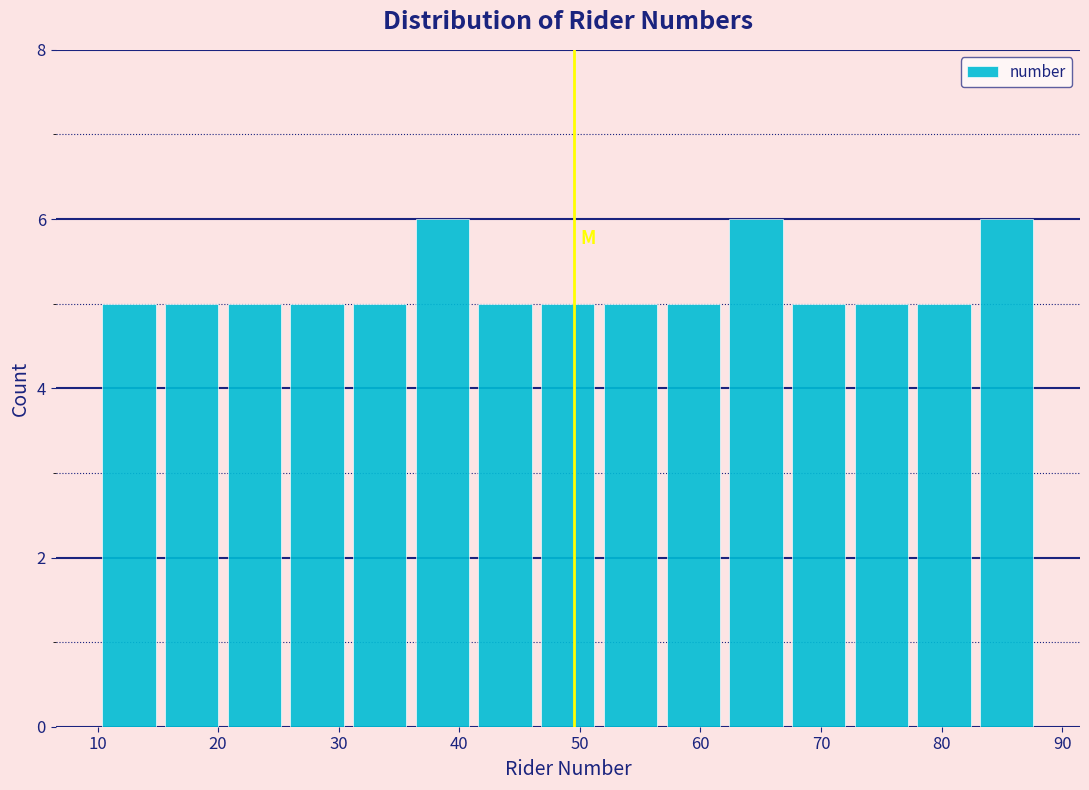

Reading left to right, list every bar in this chart as the range it spans on the x-axis followed by its height. Neither the bar edges nor the heights are printed on the chart, so give them approximately, as read against the axes.

10.0 to 15.2: 5
15.2 to 20.4: 5
20.4 to 25.6: 5
25.6 to 30.8: 5
30.8 to 36.0: 5
36.0 to 41.2: 6
41.2 to 46.4: 5
46.4 to 51.6: 5
51.6 to 56.8: 5
56.8 to 62.0: 5
62.0 to 67.2: 6
67.2 to 72.4: 5
72.4 to 77.6: 5
77.6 to 82.8: 5
82.8 to 88.0: 6